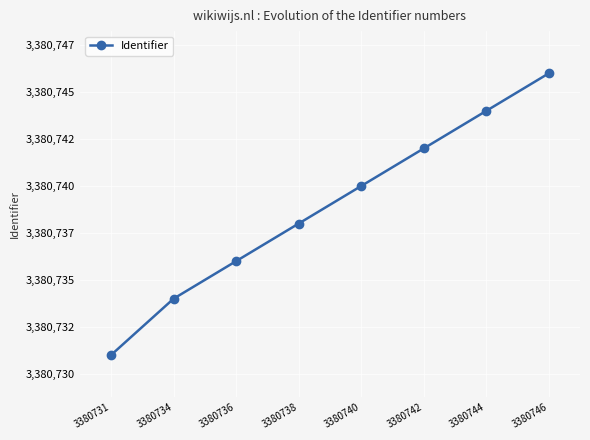

The value at 3380736 is 4781863. True or false?

False